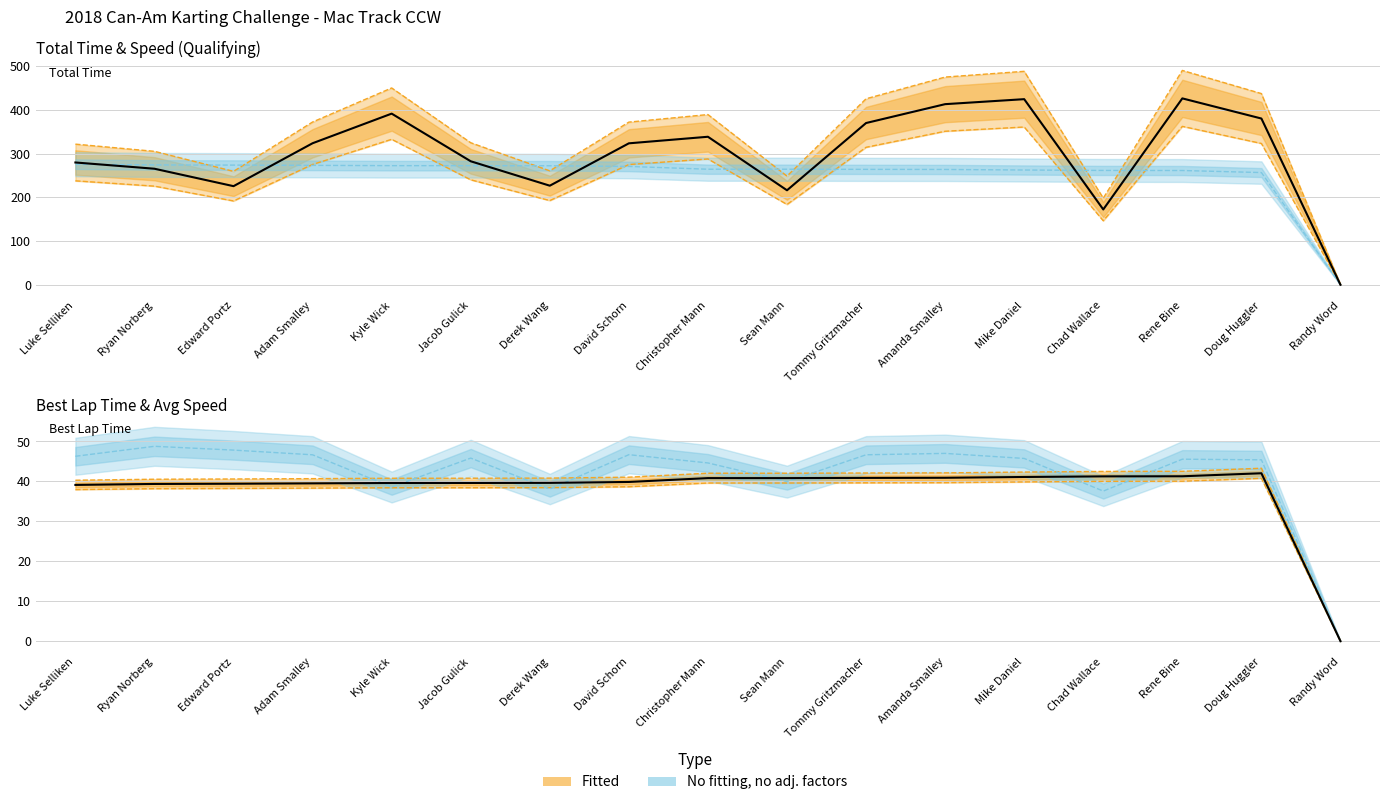

What is the greatest value displayed?

490.6